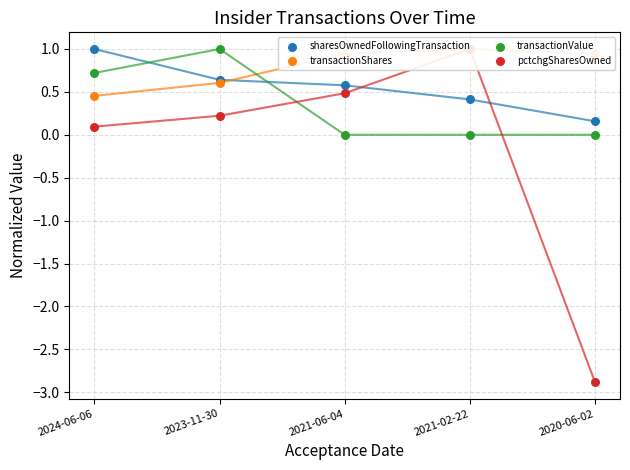

Which series reaches the maximum Y coordinate?

sharesOwnedFollowingTransaction